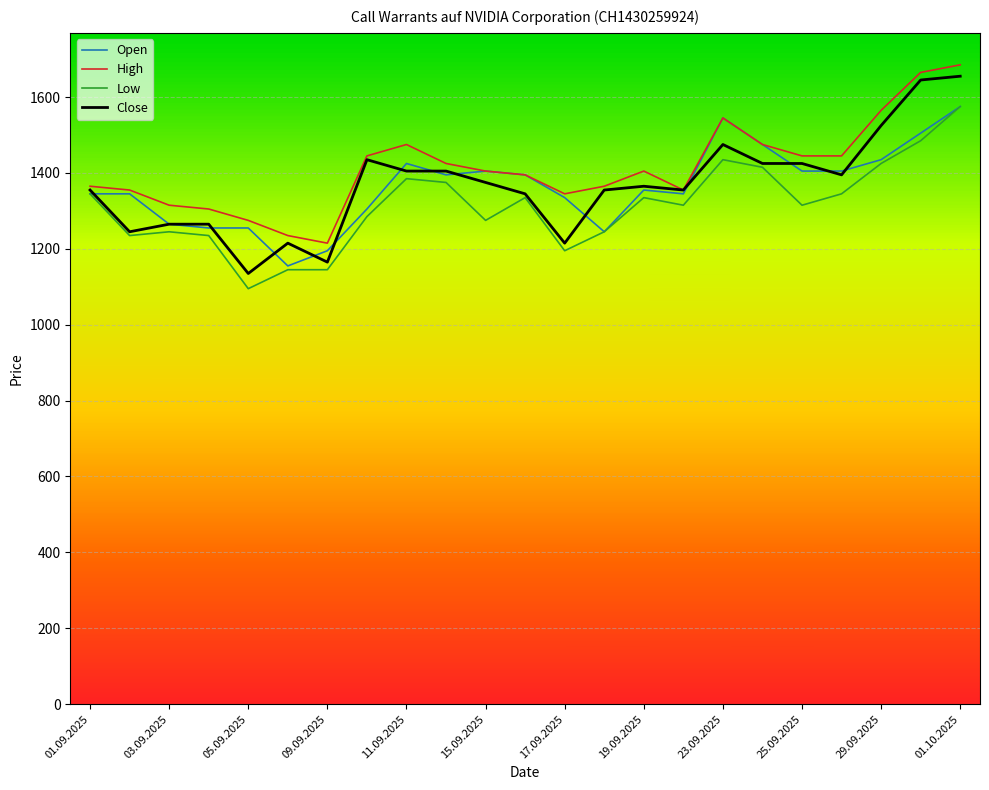

What is the highest value of the Close series?

1655